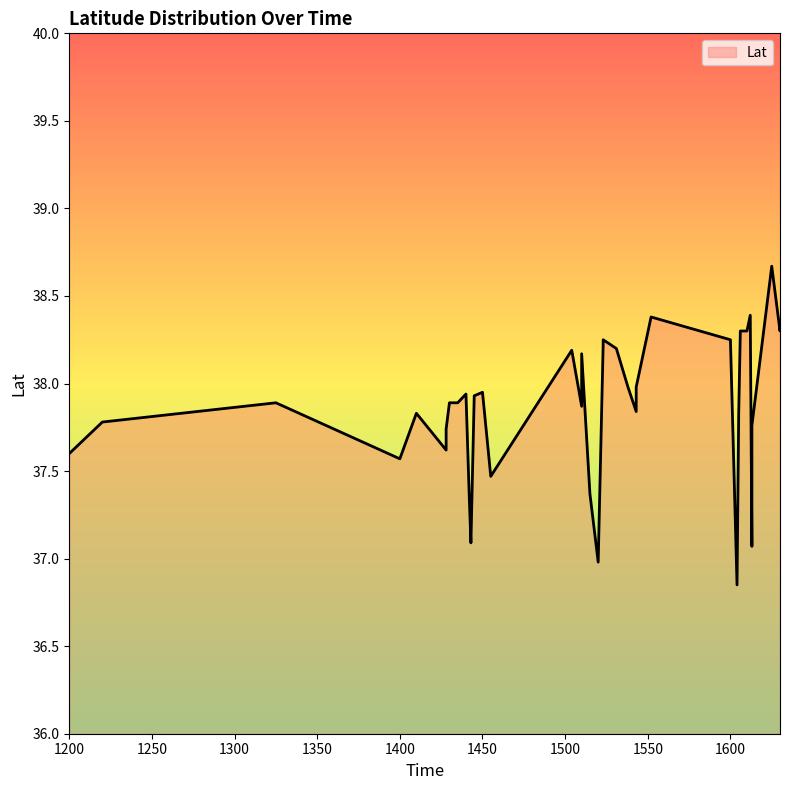

Reading left to right, transcribe all the data shown in this chart.

1200=37.6	1220=37.8	1325=37.9	1400=37.6	1410=37.8	1428=37.6	1428=37.7	1430=37.9	1435=37.9	1440=37.9	1442=37.4	1442=37.4	1443=37.1	1445=37.9	1450=38.0	1455=37.5	1504=38.2	1510=37.9	1510=38.2	1515=37.4	1520=37.0	1523=38.2	1523=38.2	1531=38.2	1538=38.0	1543=37.8	1543=38.0	1552=38.4	1600=38.2	1604=36.9	1605=37.8	1606=38.3	1610=38.3	1612=38.4	1613=37.1	1613=37.2	1613=37.8	1625=38.7	1630=38.3	1630=38.3